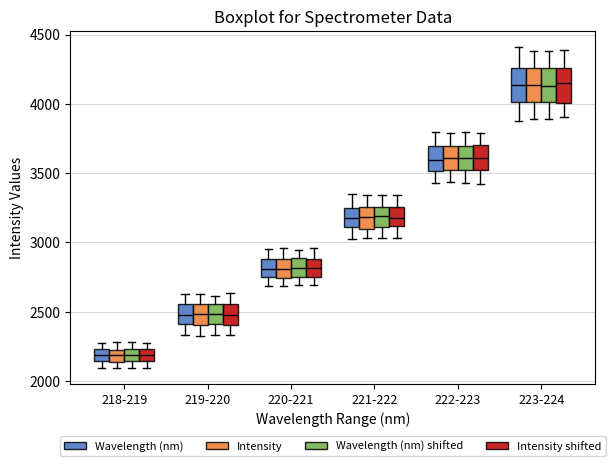

Where does the lower whisker of the box for 220-221 (Intensity shifted) end on the y-axis? The values are not printed on the chart, so give them approximately, as read against the axis.

2700